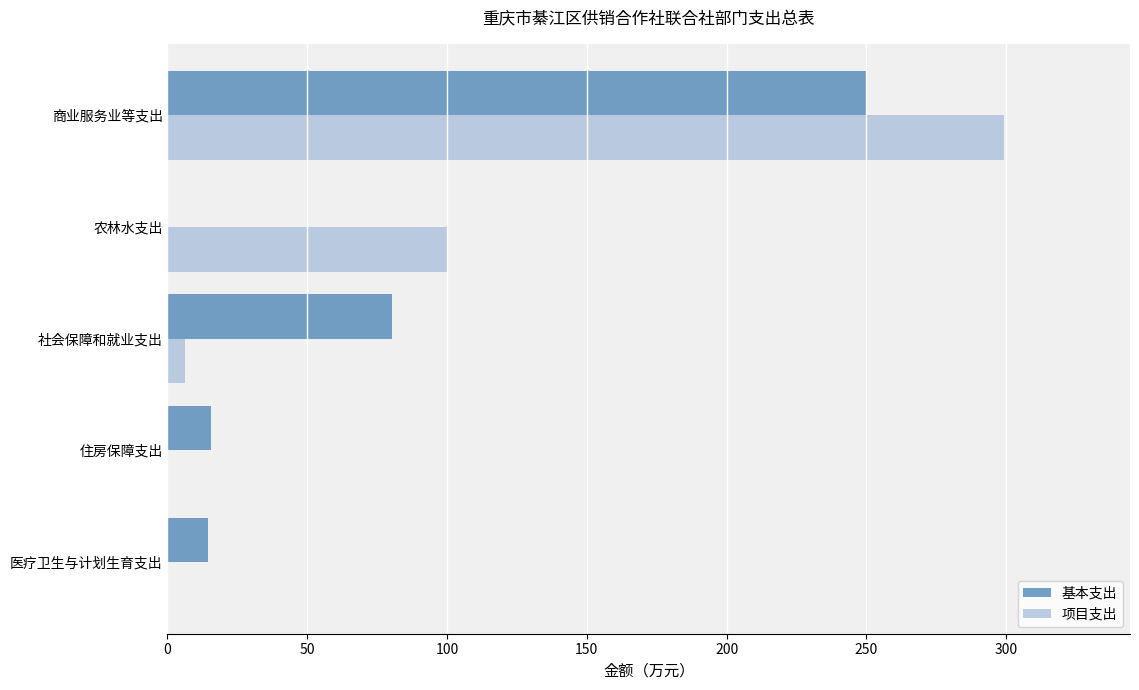

What is the sum of all 项目支出 values?

405.7